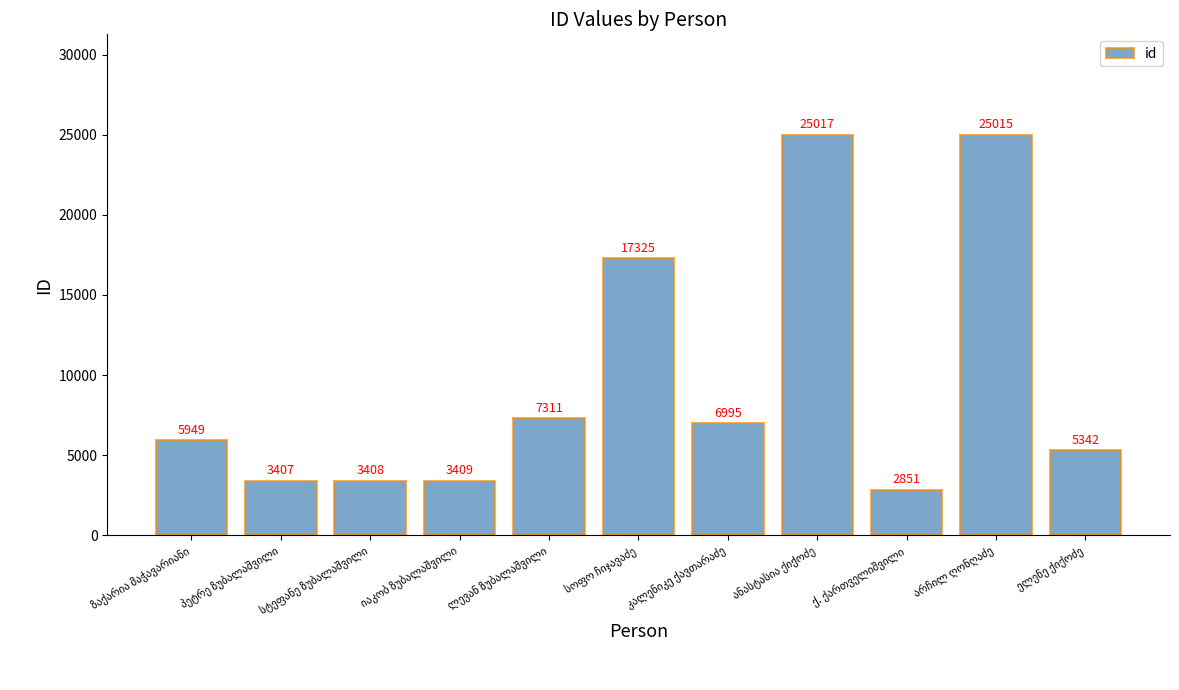

Reading left to right, what are all the values shown in this chart?

5949	3407	3408	3409	7311	17325	6995	25017	2851	25015	5342